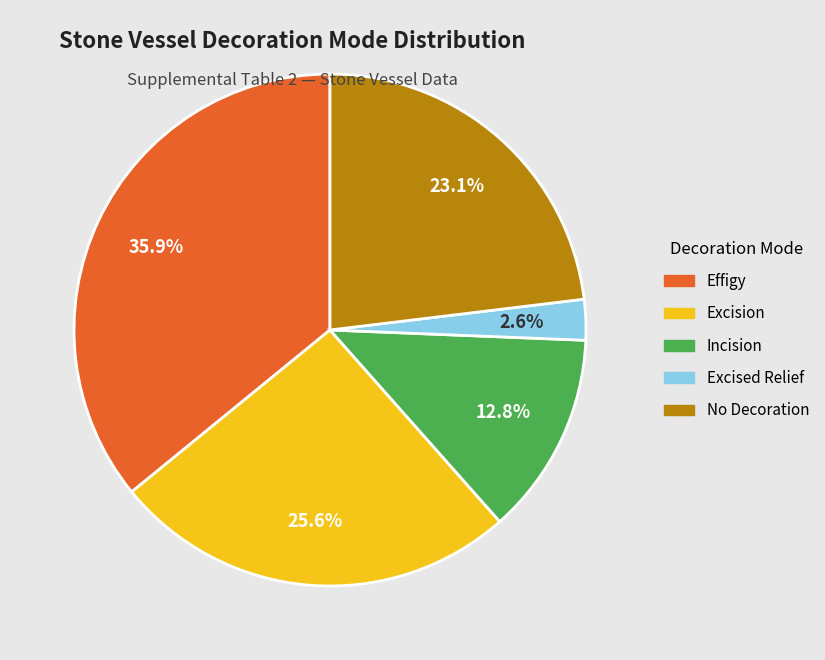

Does any single category account for the majority?

No